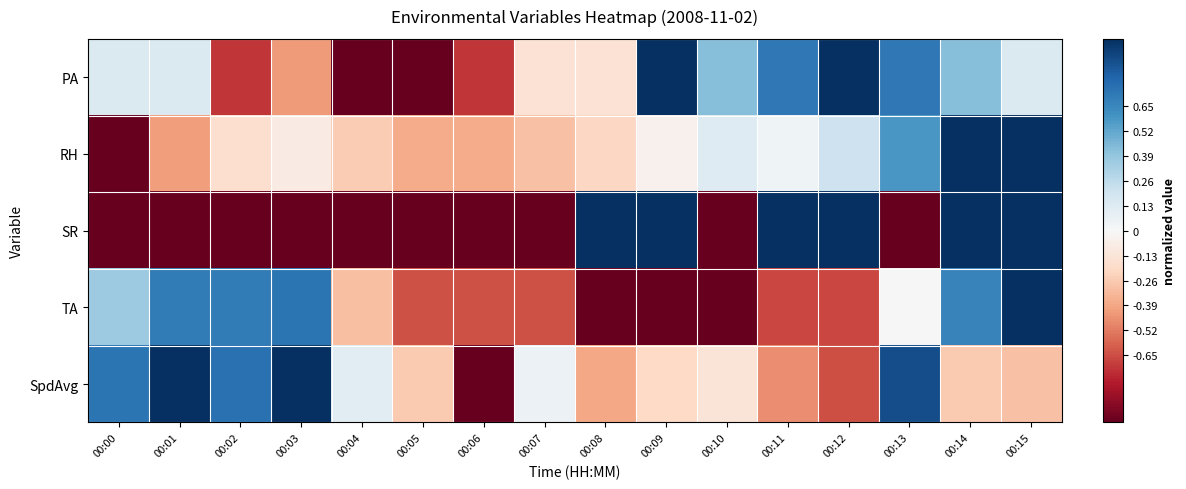

At 00:09, list the series in order from largest to smallest.

PA, SR, RH, SpdAvg, TA